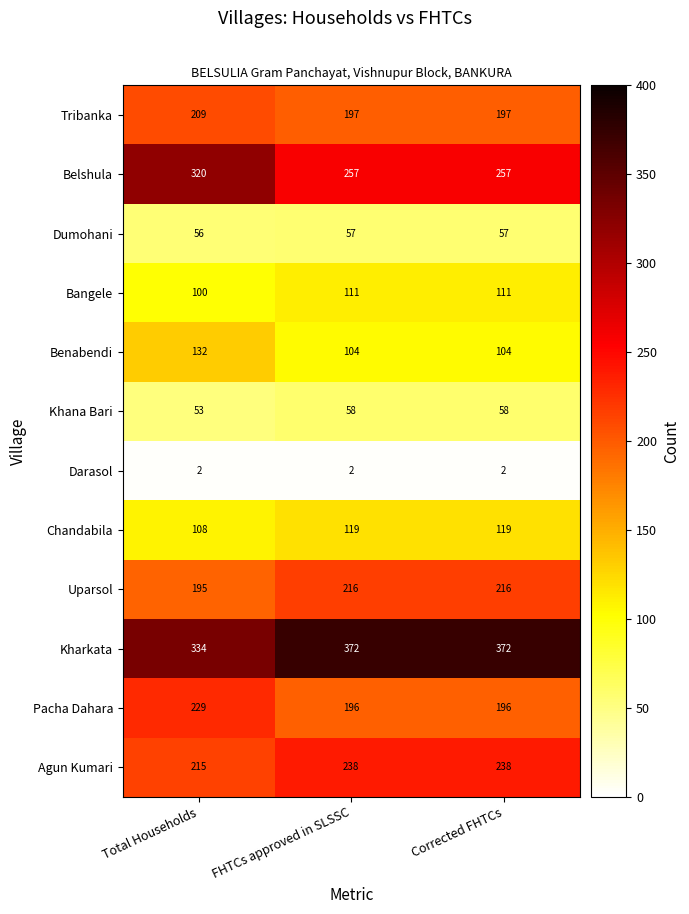

Is the value of Belshula at FHTCs approved in SLSSC greater than the value of Agun Kumari at Corrected FHTCs?

Yes